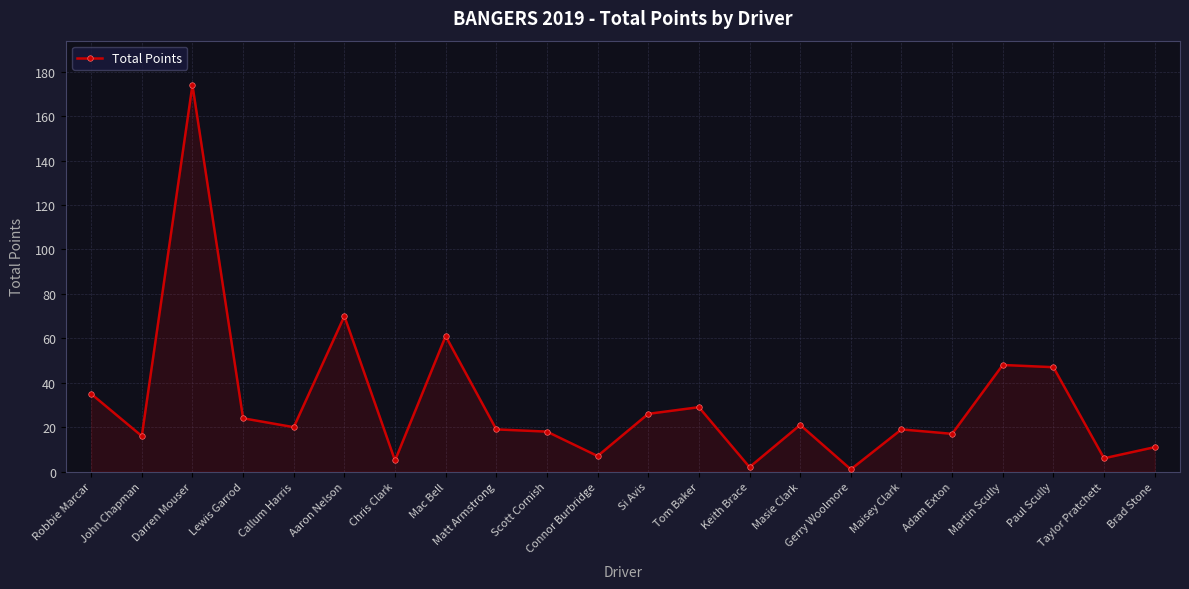

What is the average value?

31